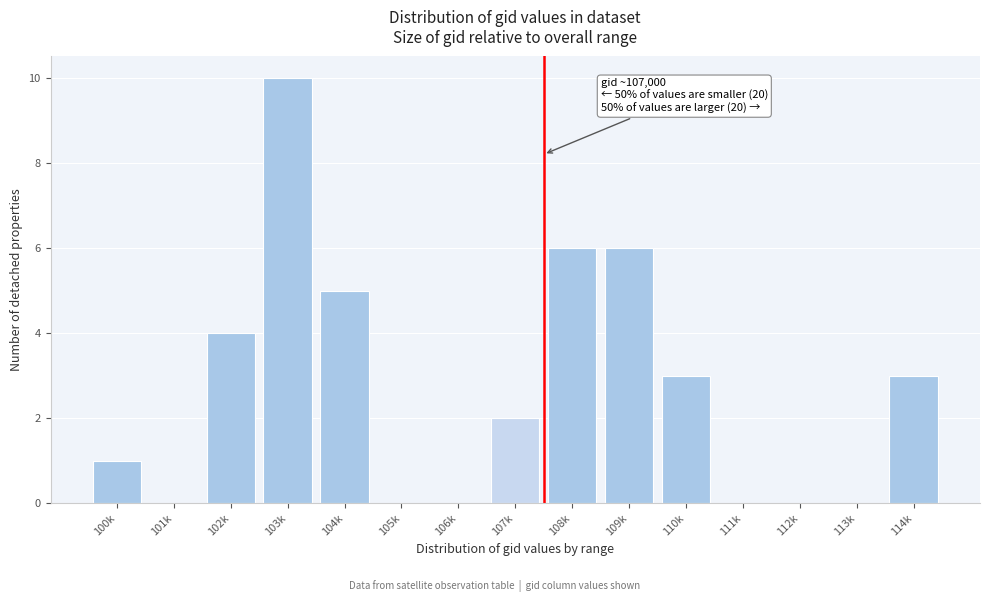

Reading left to right, extract all data points from this chart.

100k=1	101k=0	102k=4	103k=10	104k=5	105k=0	106k=0	107k=2	108k=6	109k=6	110k=3	111k=0	112k=0	113k=0	114k=3